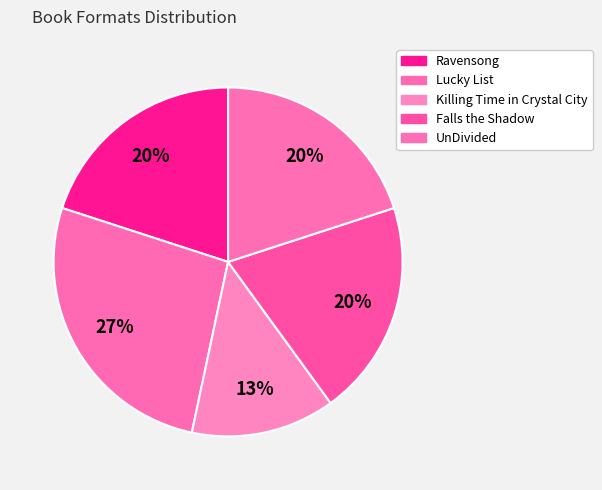

How many slices are in this pie chart?

5